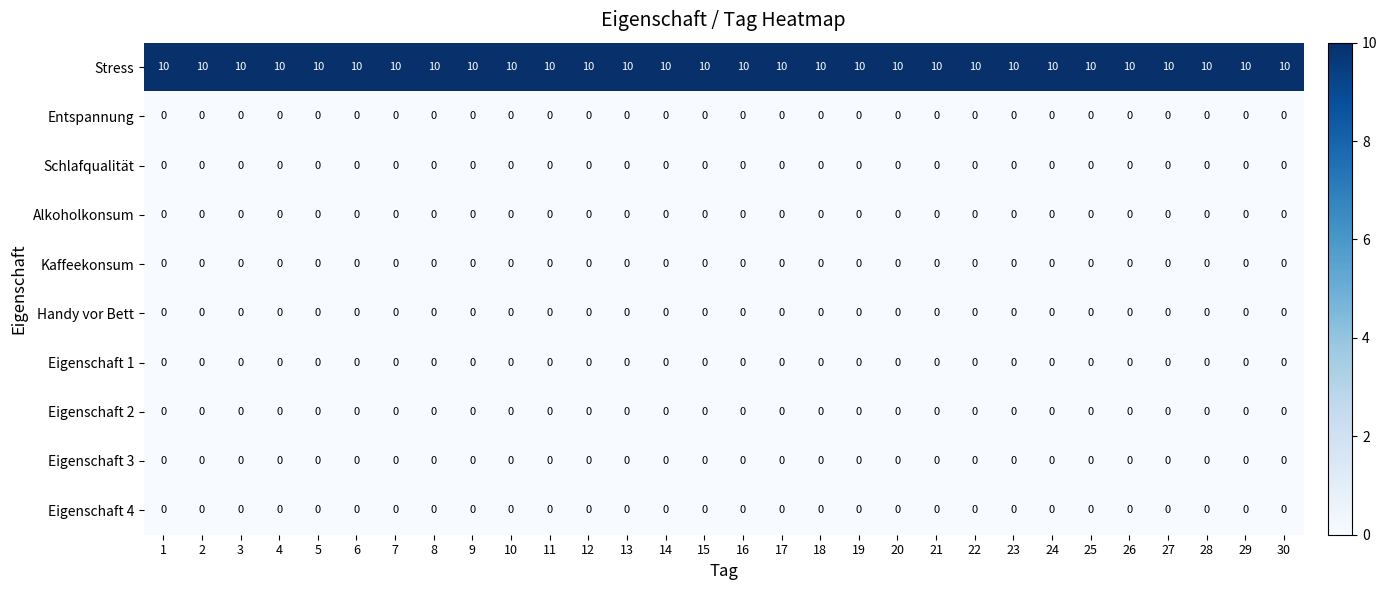

What value does the Stress series have at 2?

10